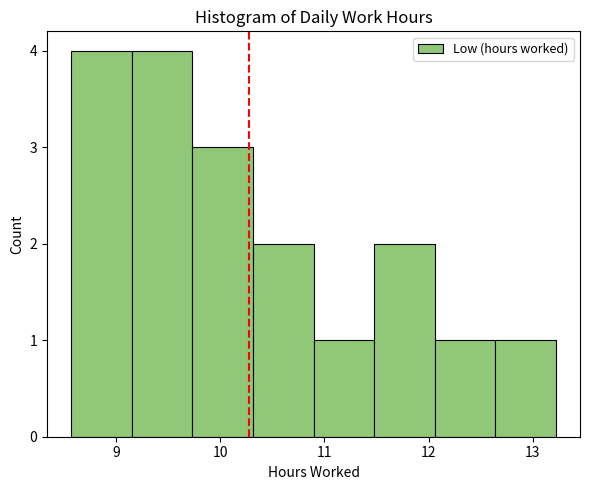

Reading left to right, transcribe this chart: for each bar, give the range it covers on the x-axis and its height. Neither the bar edges nor the heights are printed on the chart, so give them approximately, as read against the axes.

8.6 to 9.2: 4
9.2 to 9.7: 4
9.7 to 10.3: 3
10.3 to 10.9: 2
10.9 to 11.5: 1
11.5 to 12.1: 2
12.1 to 12.6: 1
12.6 to 13.2: 1